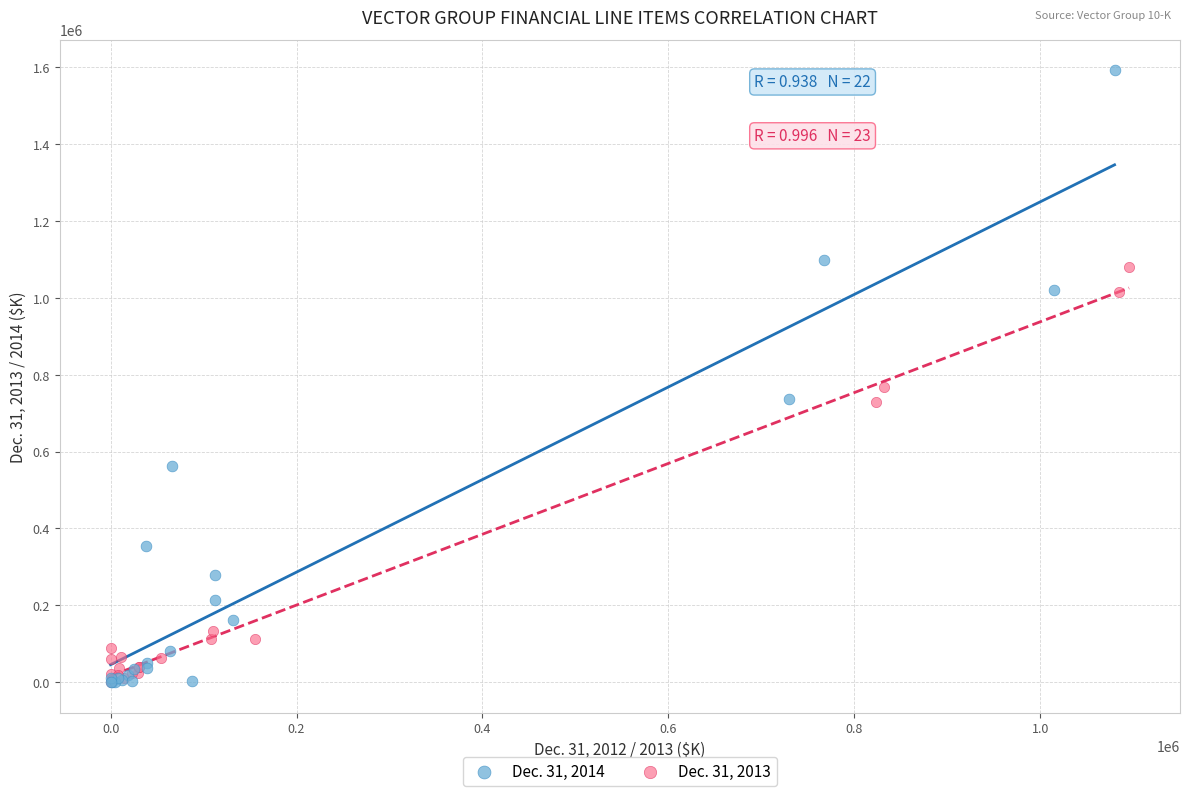

What are all the series names shown in the legend?

Dec. 31, 2014, Dec. 31, 2013